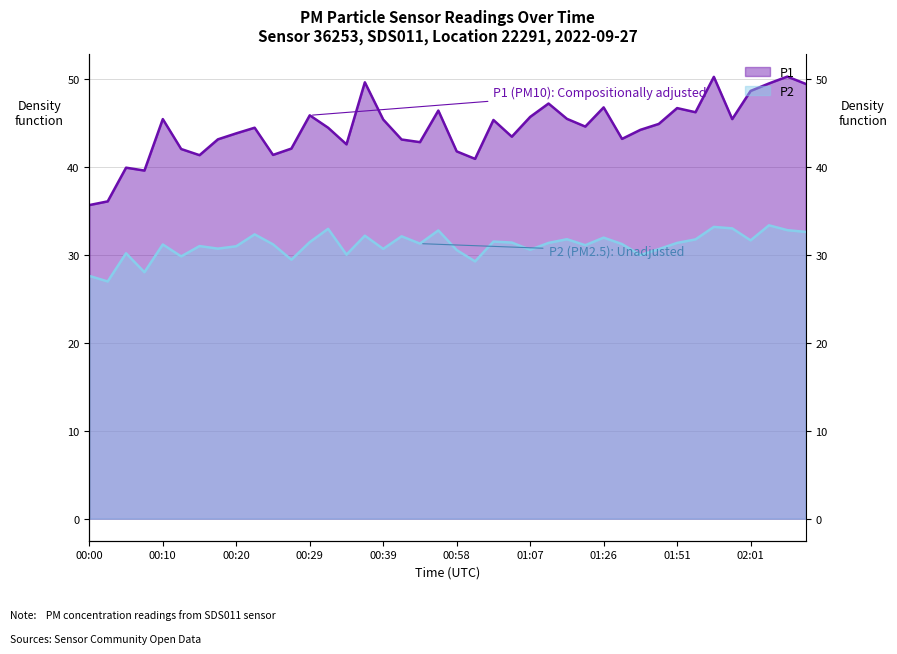

Is it true that P2 equals 10.8 at 00:32?

False